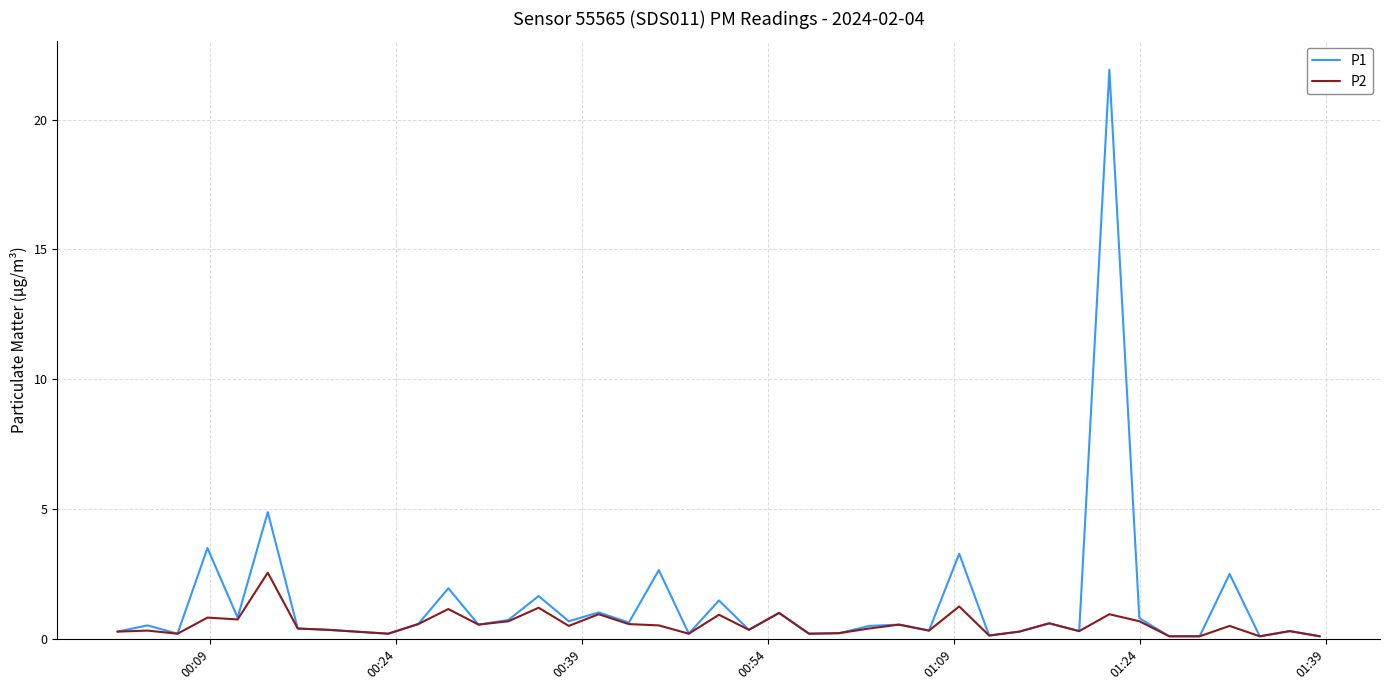

Which series has the widest spread of values?

P1